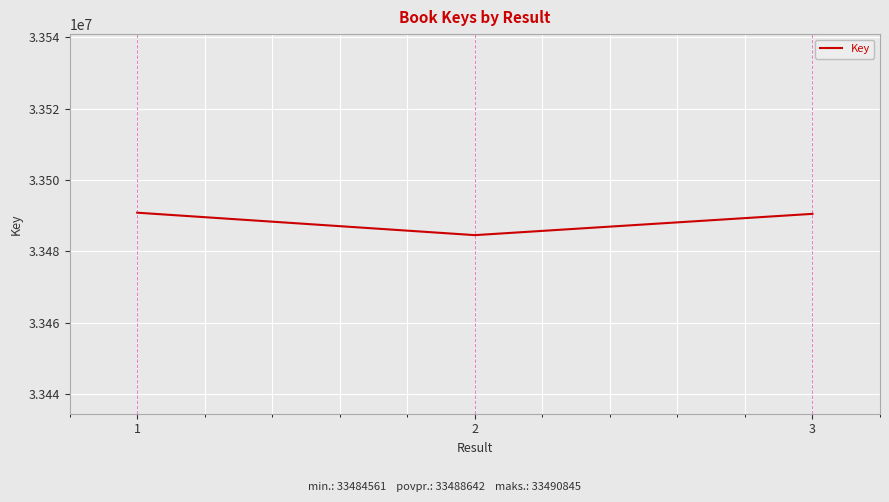

The value at 3 is 58551882. True or false?

False